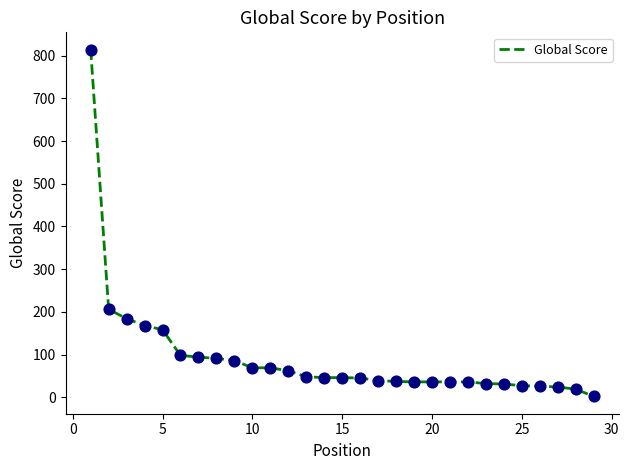

What is the maximum value shown in the chart?

814